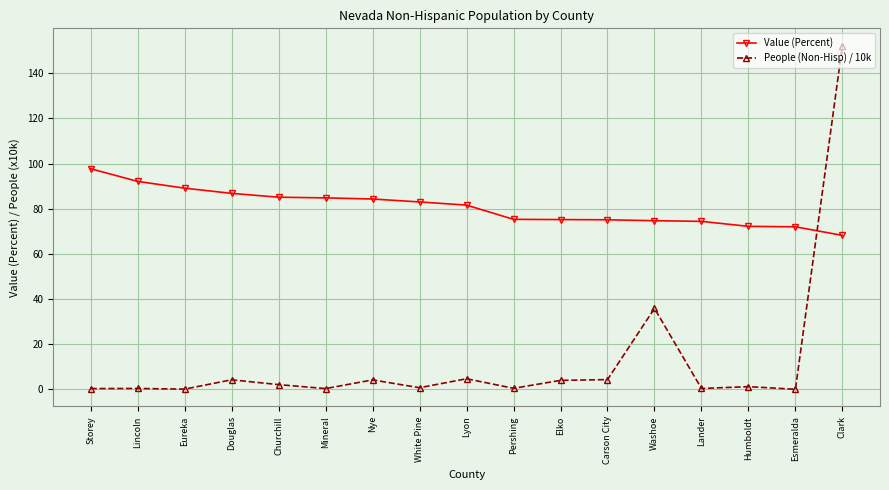

How many values in the Value (Percent) series are below 81?

8